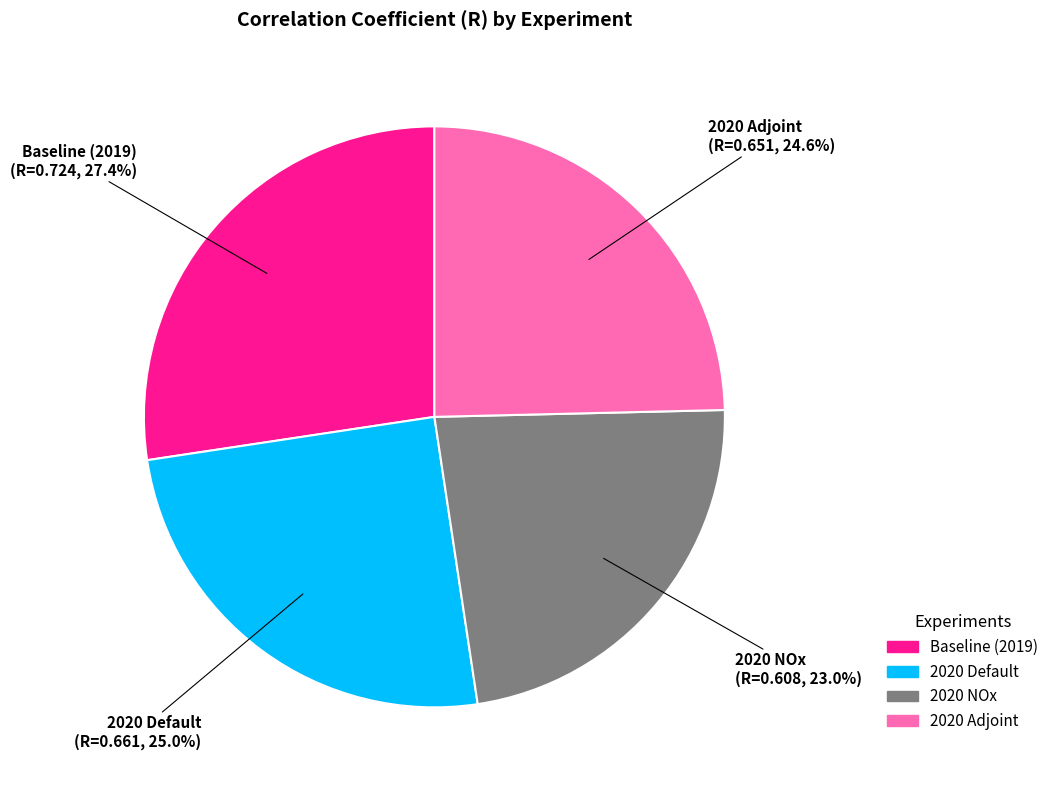

Which category has the smallest portion of the pie?

2020 NOx